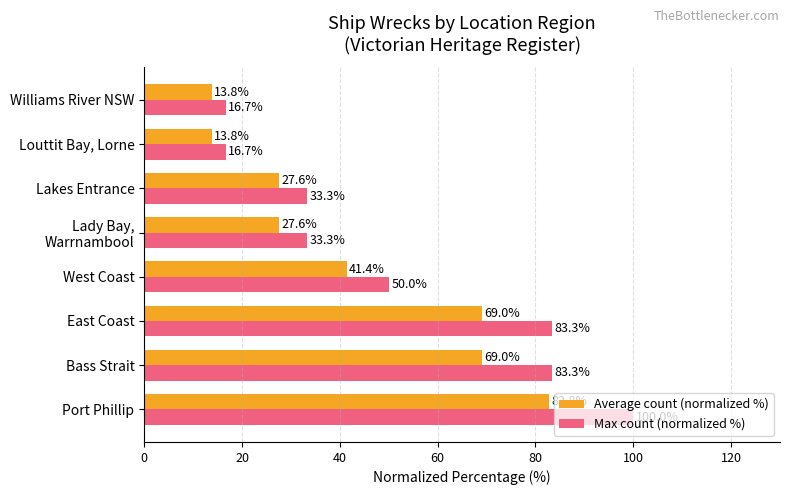

What is the minimum value shown in the chart?

13.8